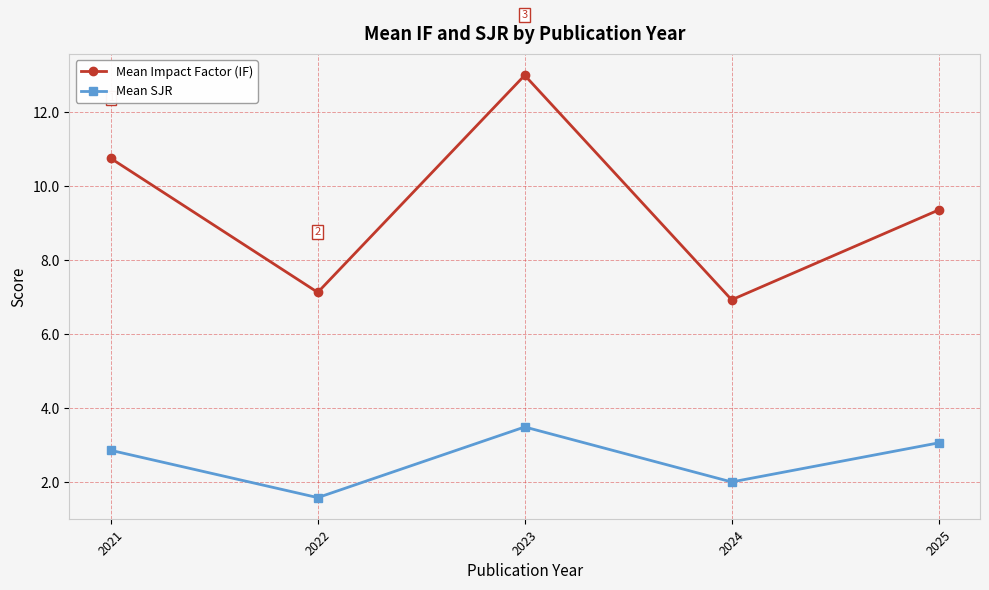

Where does the Mean Impact Factor (IF) series first go above 9?

2021